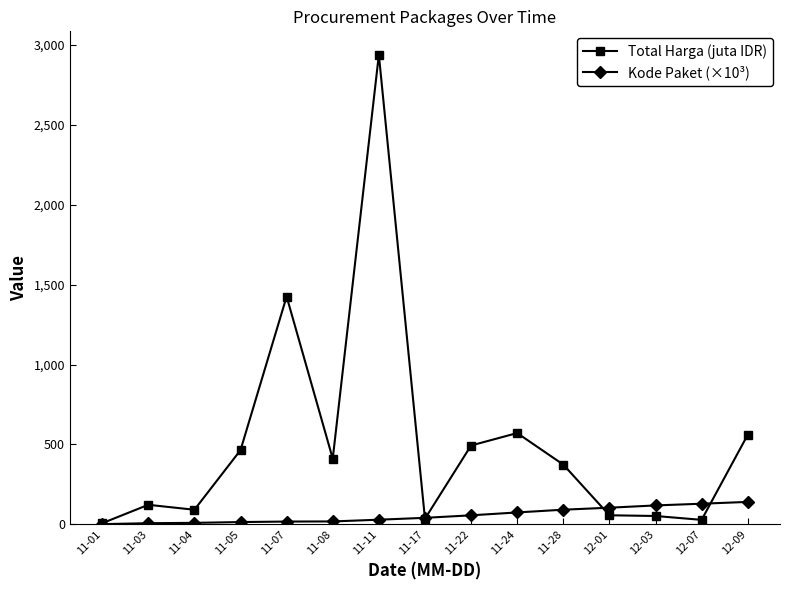

What is the lowest value of the Total Harga (juta IDR) series?

6.4